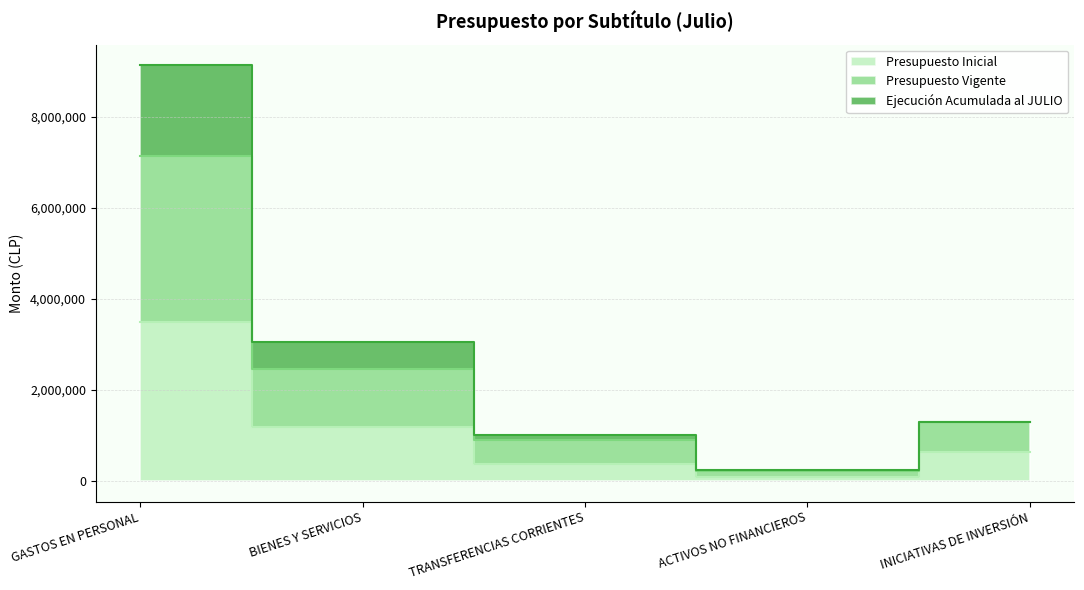

At how many categories does at least one series exceed 7775807?

1